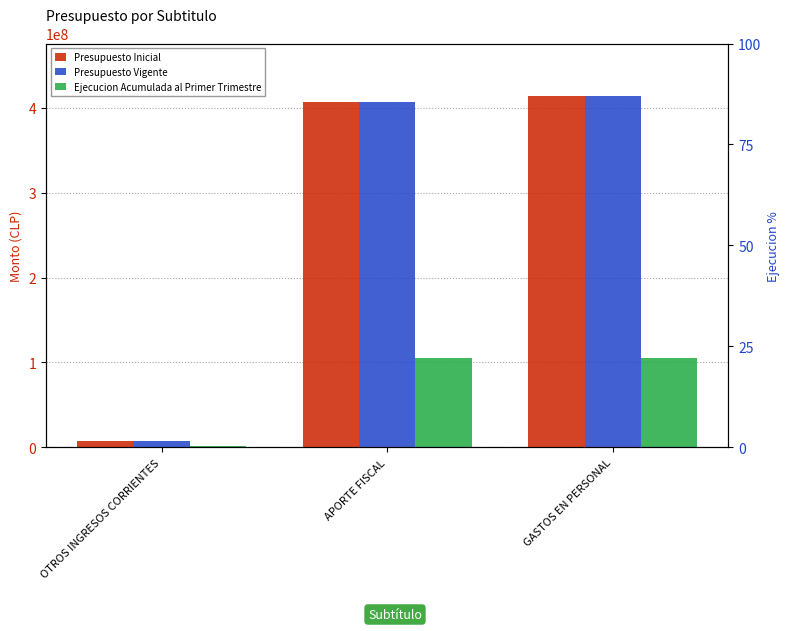

What is the label of the 2nd bar from the left?

APORTE FISCAL